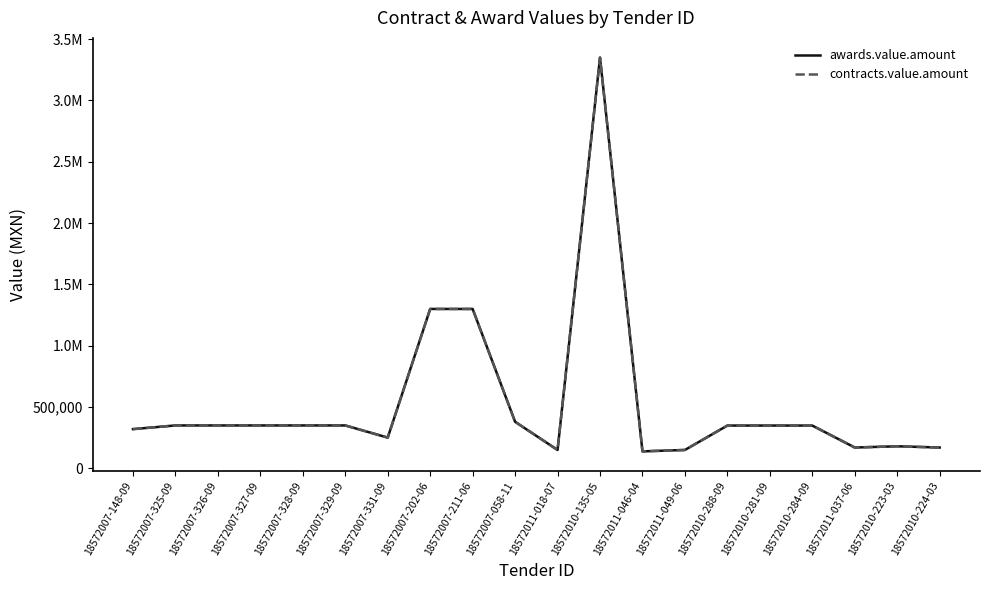

Read the contracts.value.amount value at 18572007-202-06.

1300000.0